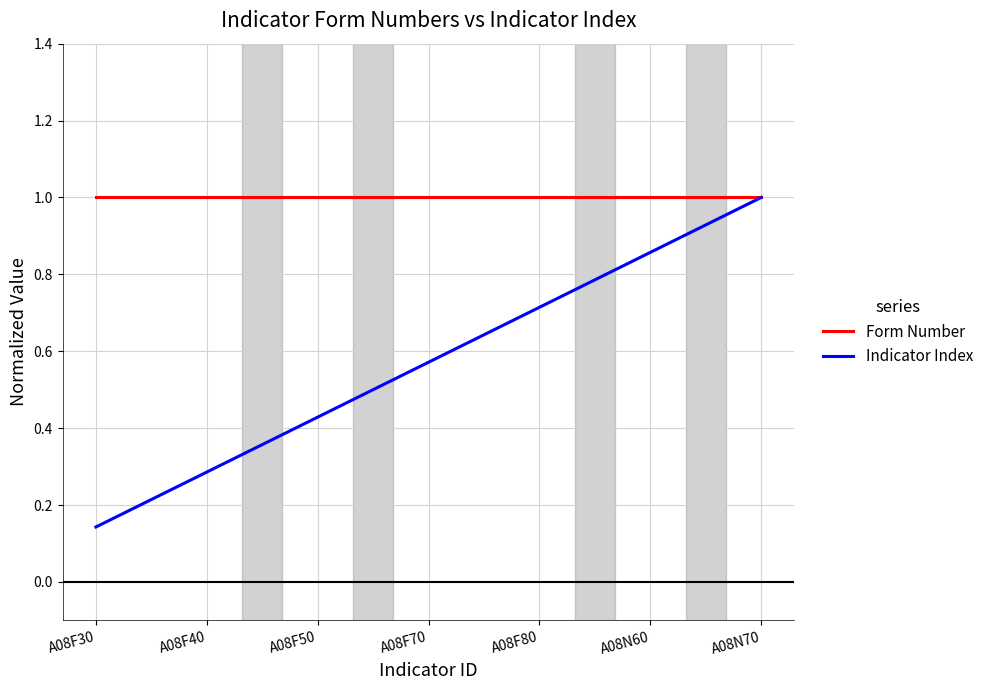

Between A08F40 and A08N70, which series saw the biggest shift?

Indicator Index